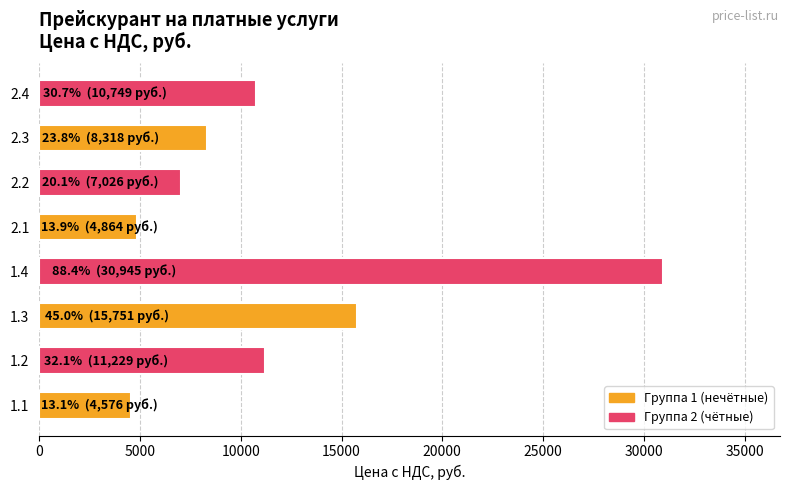

Read the value at 1.2.

11229.5